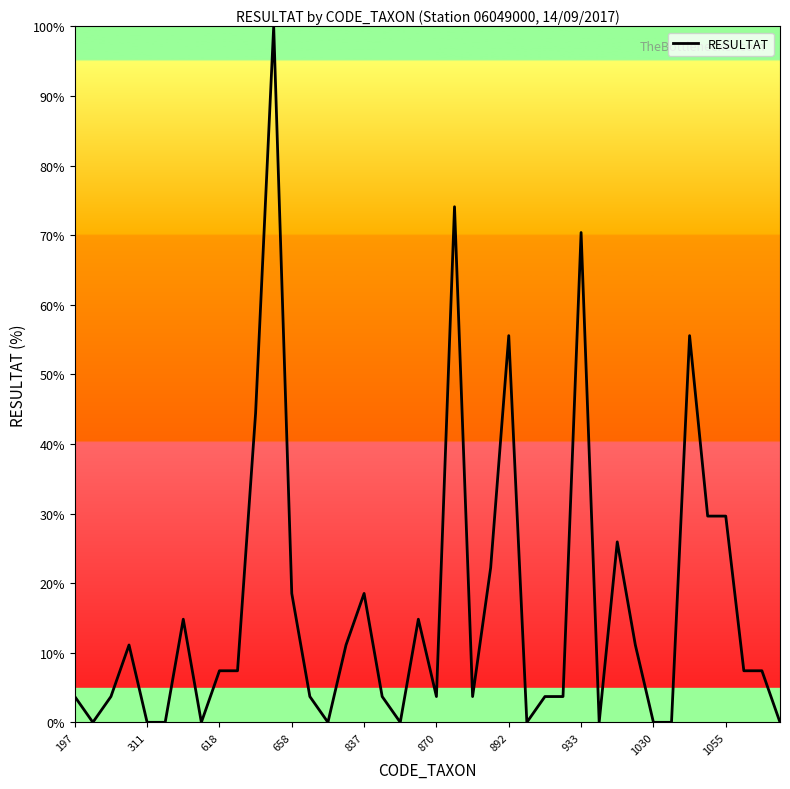

What is the maximum value shown in the chart?

100.0